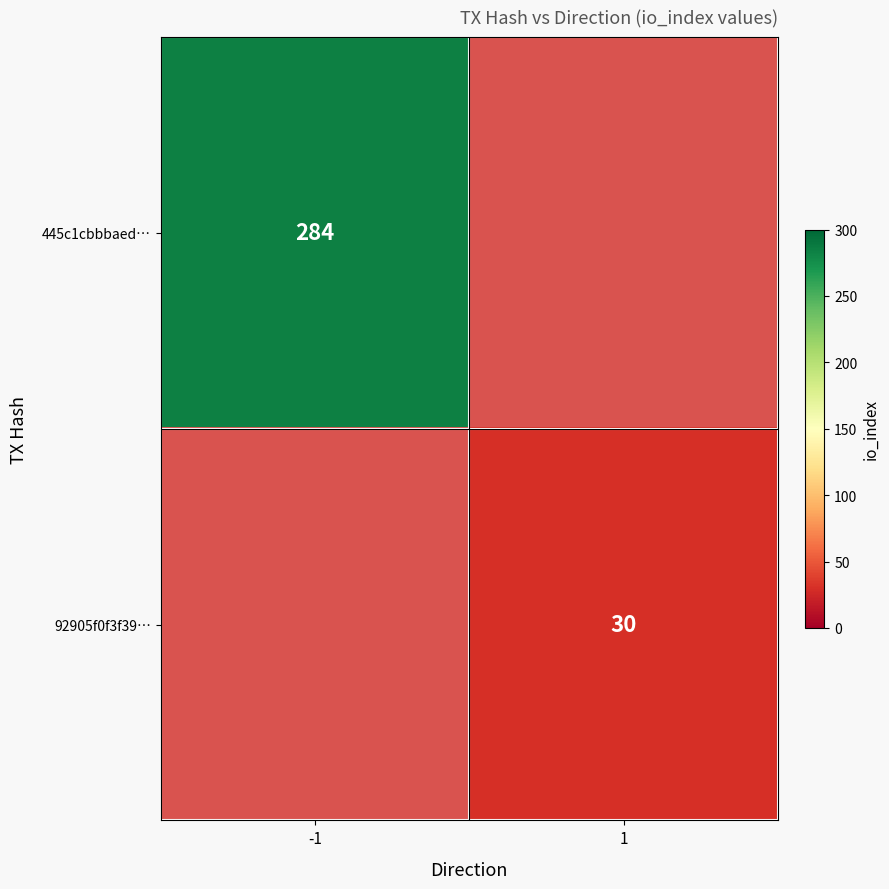

At how many categories does at least one series exceed 256?

1